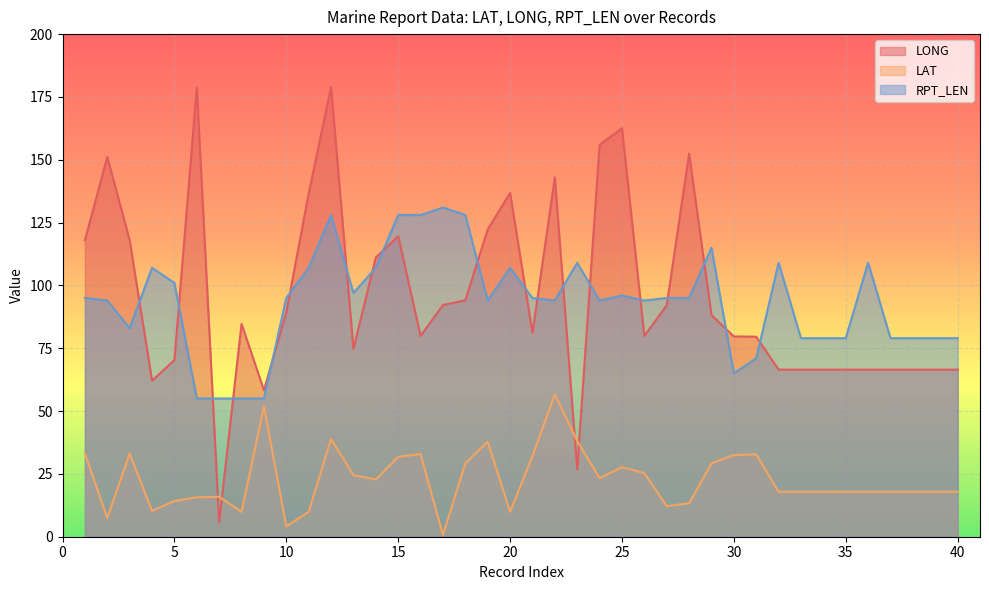

What is the value of the LAT point at the 23rd from the left?

38.1